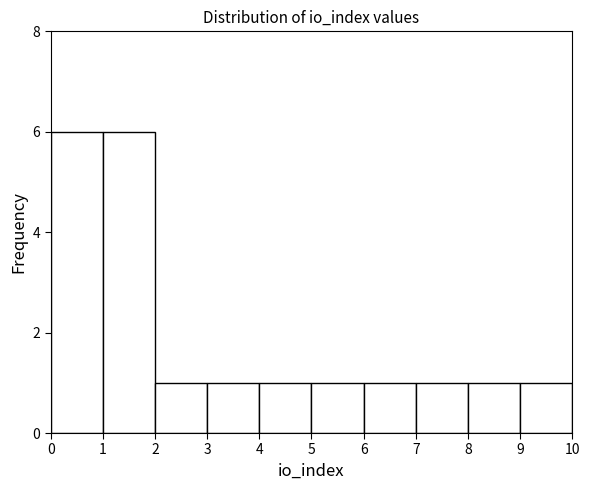

How tall is the bar that spans 4 to 5 on the x-axis? The values are not printed on the chart, so give them approximately, as read against the axis.

1